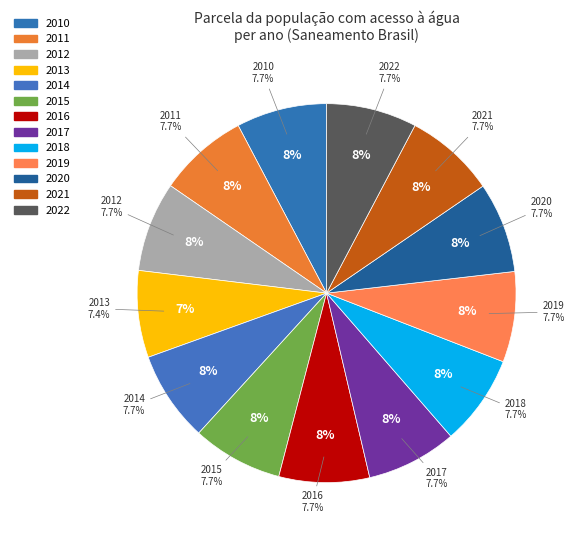

What is the ratio of the value at 2016 to the value at 2019?

1.0